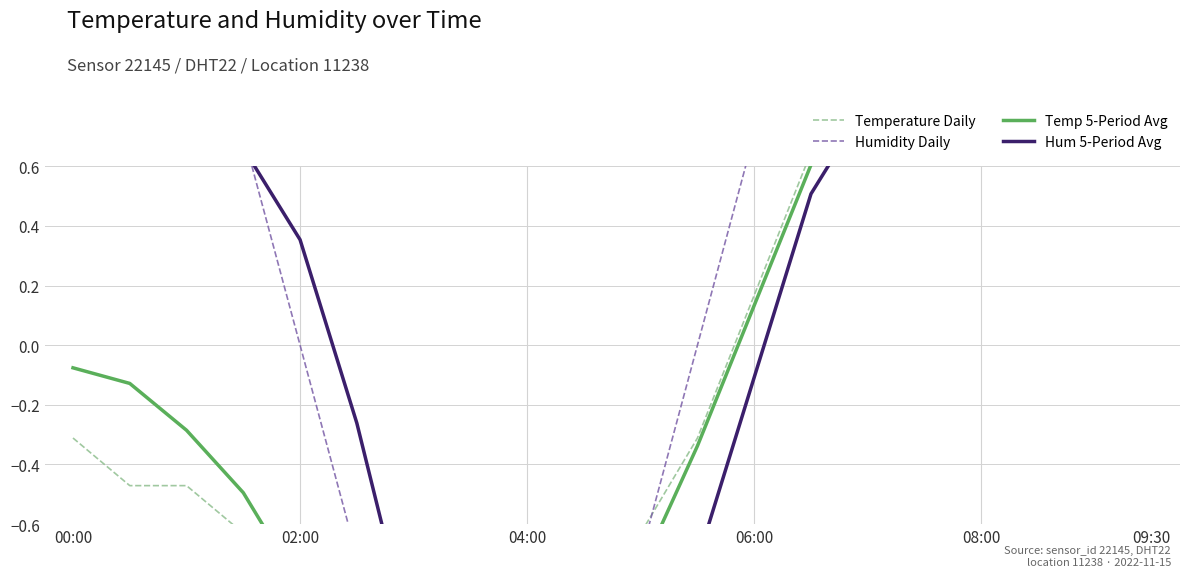

What is the difference between the highest and lowest values at 9?

0.8